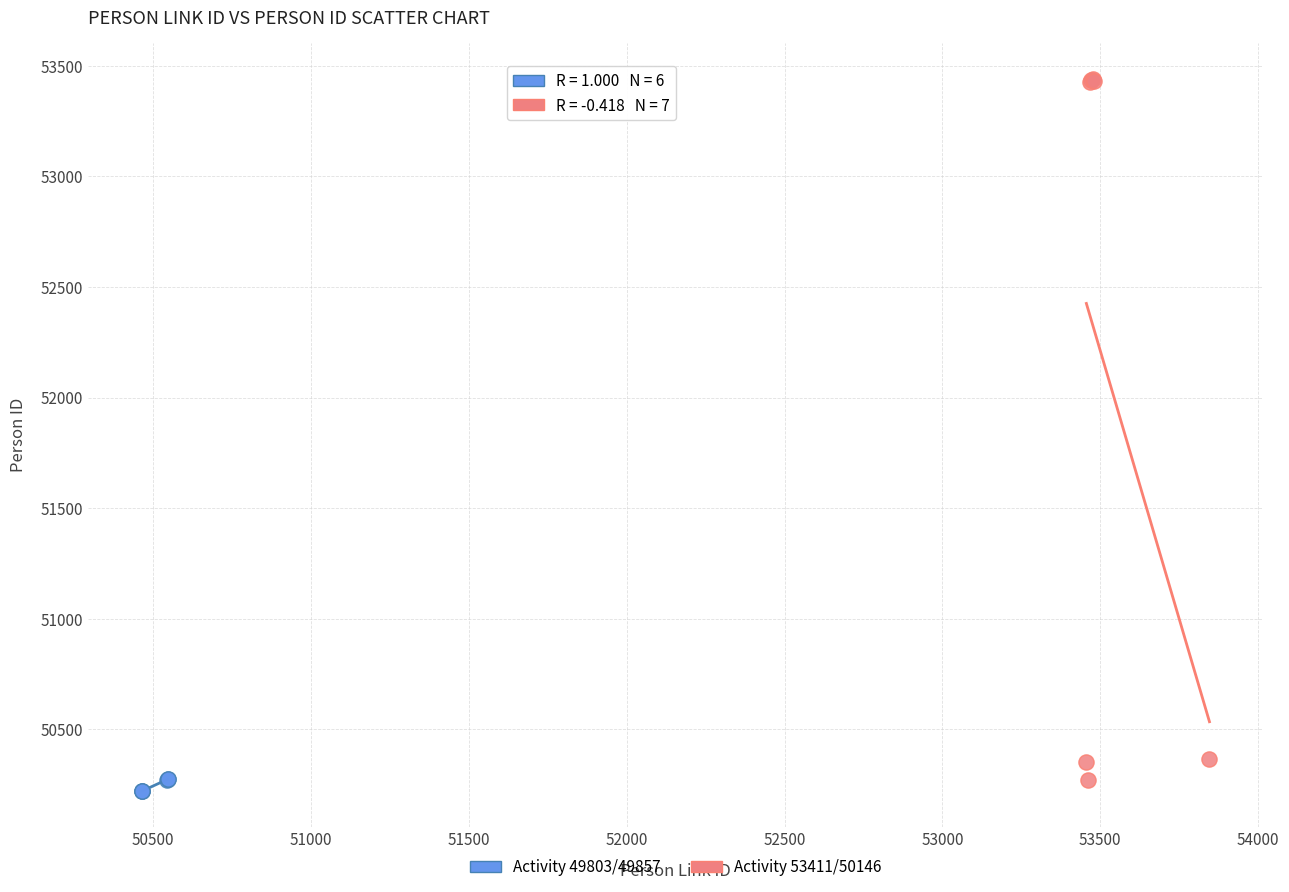

Which series contains the lowest Y value?

Activity 49803/49857